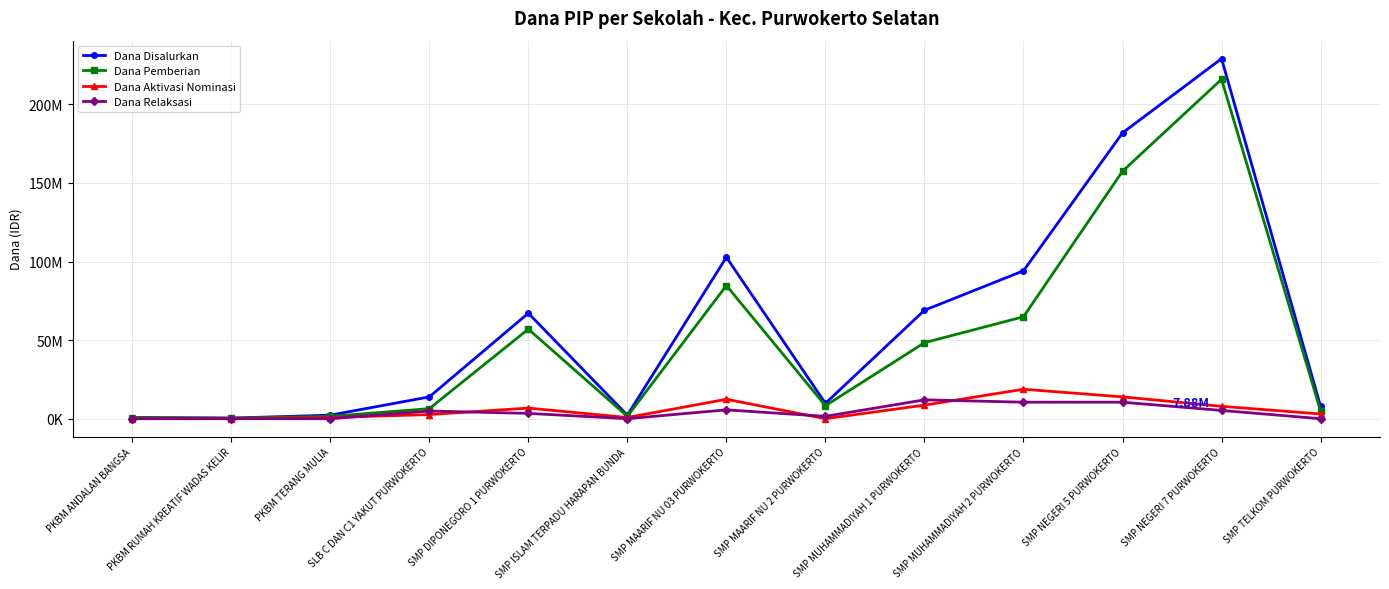

Does the chart have visible grid lines?

Yes